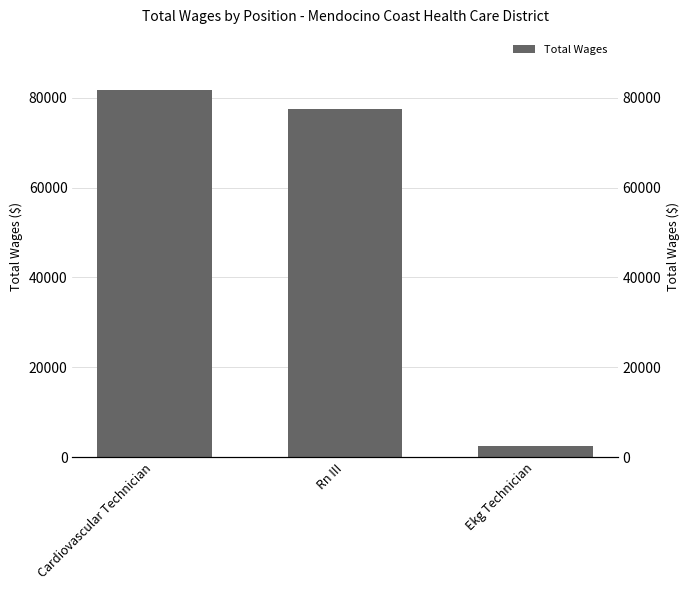

What position from the right is Ekg Technician?

1